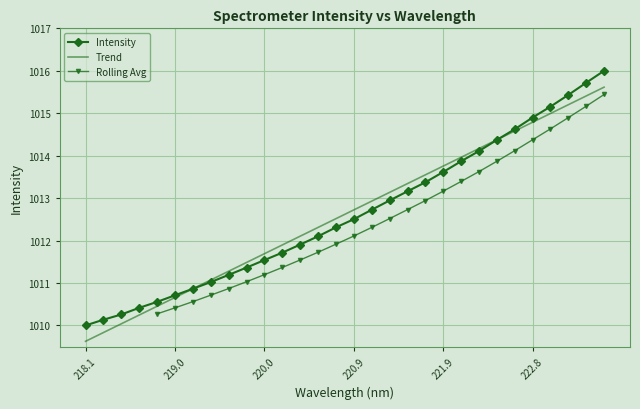

The Trend series shows 355.1 at 218.1. True or false?

False